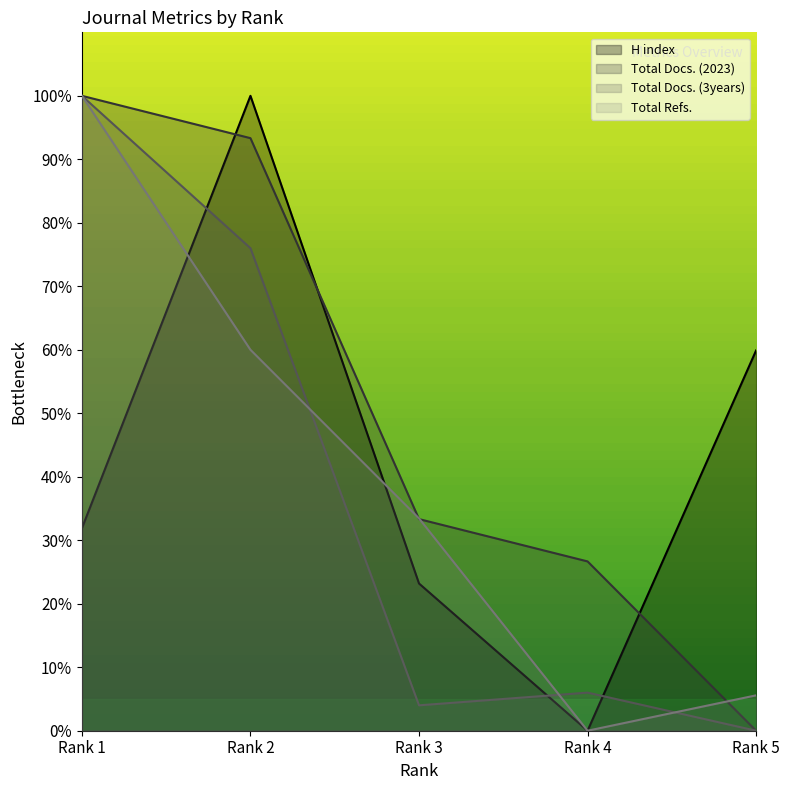

What is the value of the Total Refs. point at the 1st from the left?

100.0